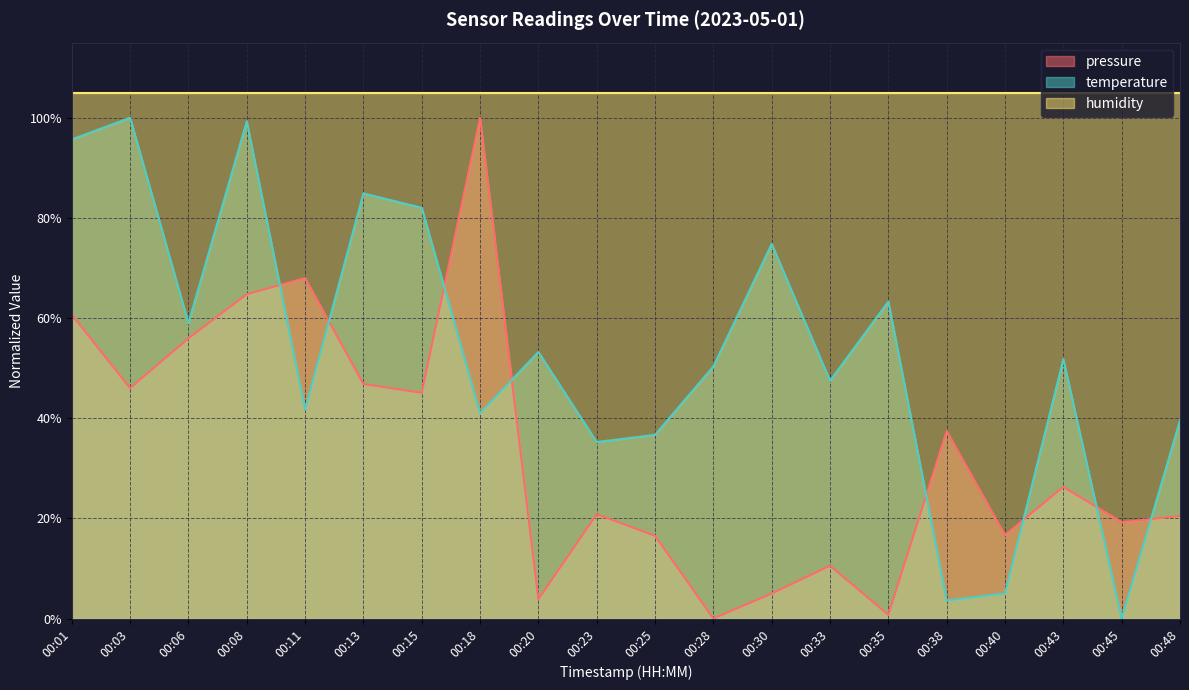

What is the sum of all temperature values?

1064.7